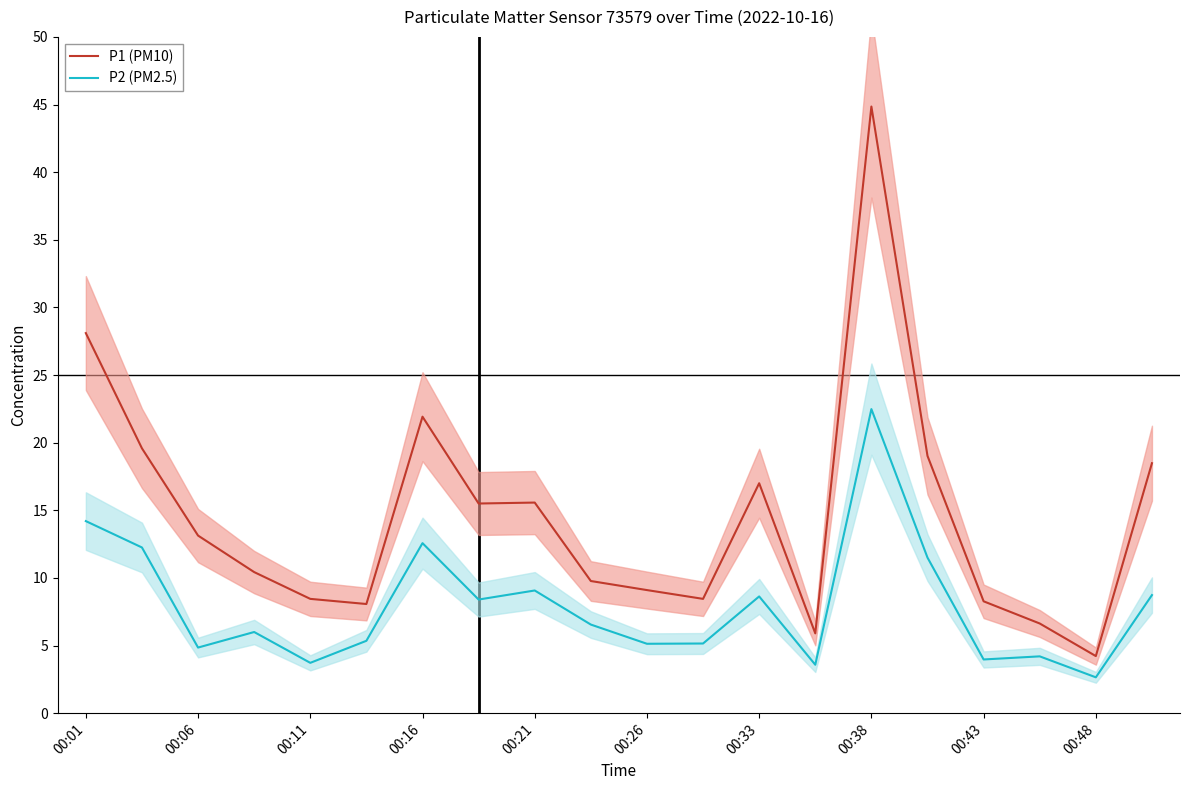

Reading right to left, what are all the values shown in this chart?

P1 (PM10): 18.5	4.2	6.6	8.3	19.0	44.9	5.9	17.0	8.4	9.1	9.8	15.6	15.5	21.9	8.1	8.4	10.4	13.1	19.6	28.1
P2 (PM2.5): 8.7	2.6	4.2	4.0	11.5	22.5	3.6	8.6	5.2	5.1	6.5	9.1	8.4	12.6	5.3	3.7	6.0	4.8	12.2	14.2